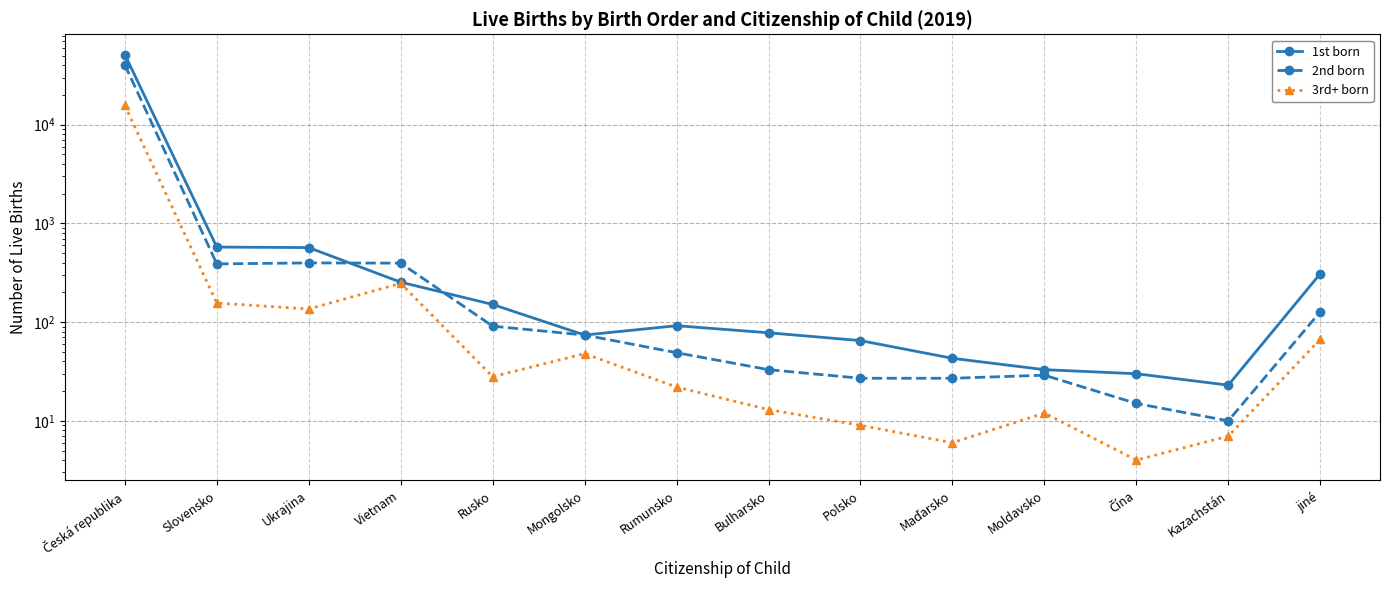

What is the value of the 2nd born point at the 3rd from the left?

398